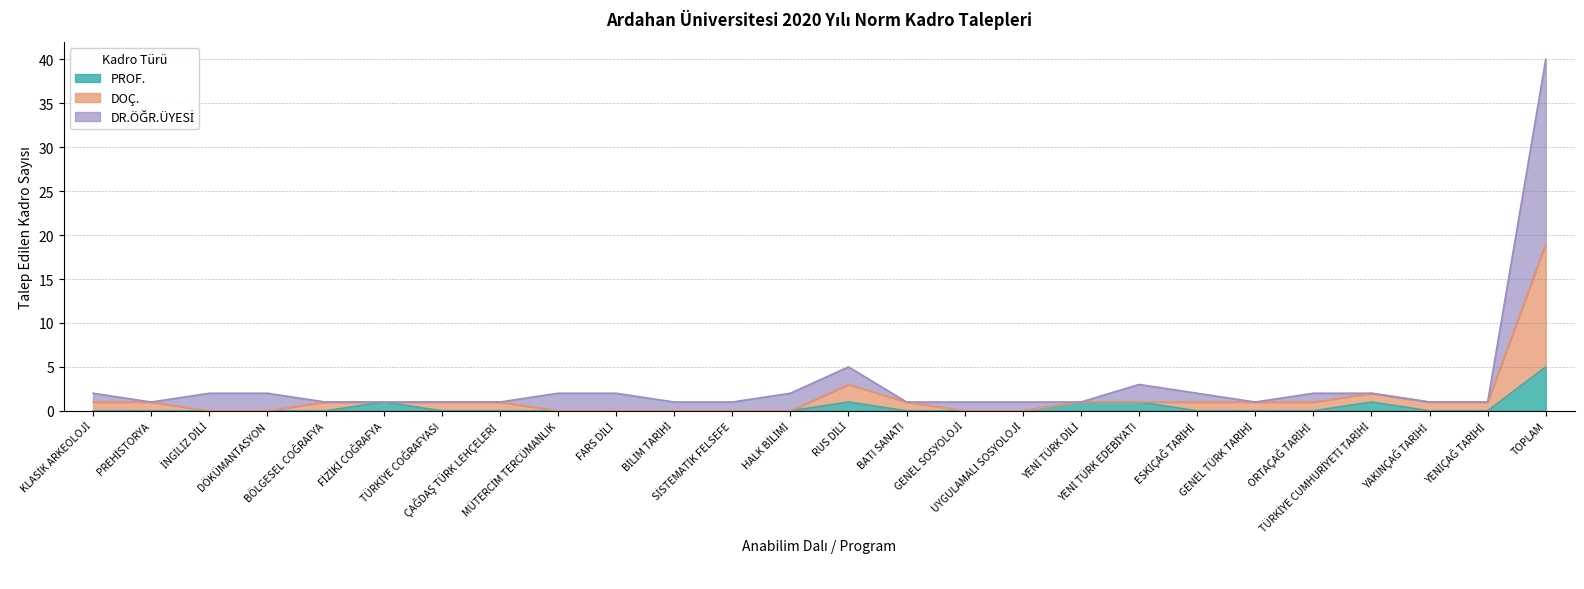

How many series are shown in this chart?

3